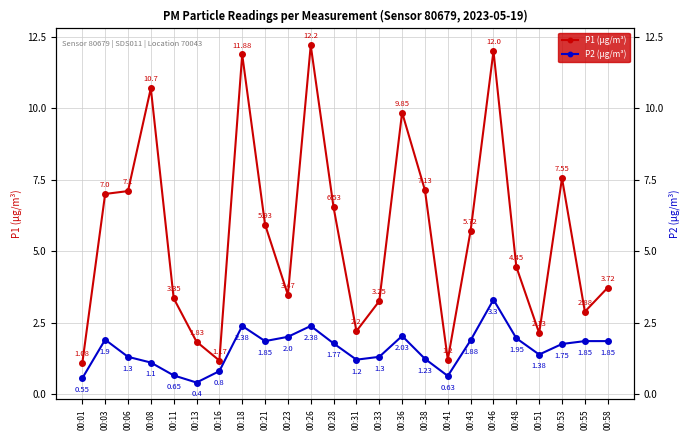

At which category is the sum across all series the highest?

00:46